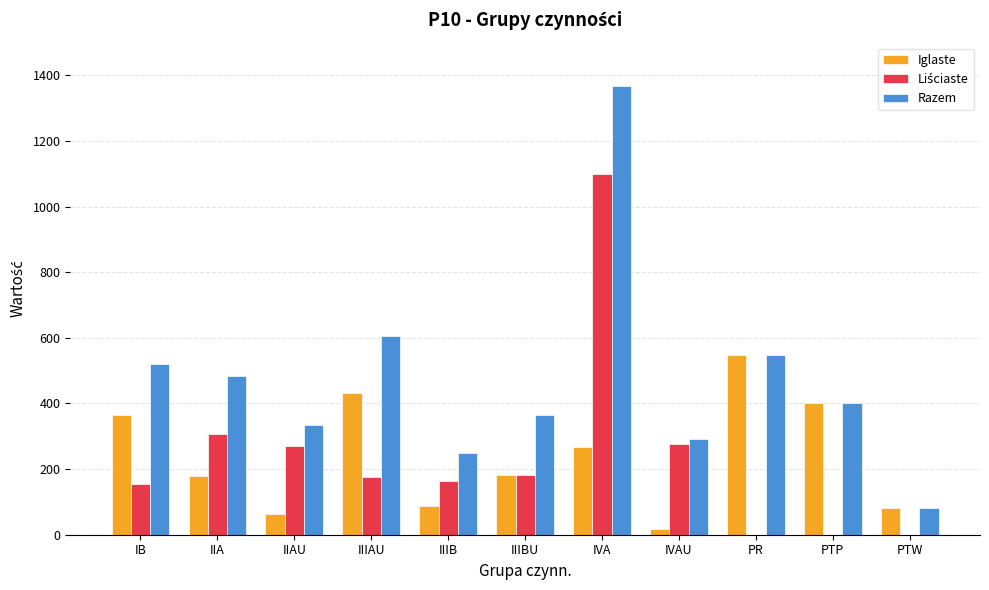

What is the sum of the Razem values at IIA and IB?

1004